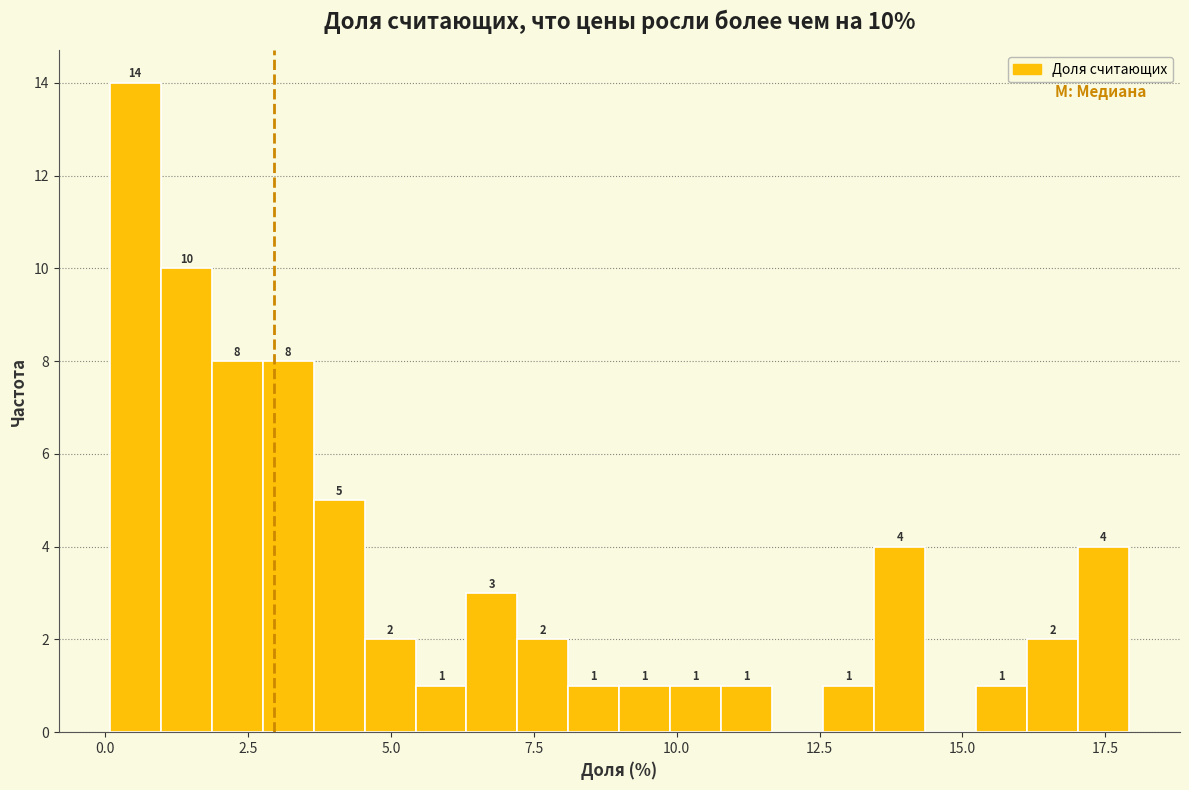

Around what value on the x-axis is the tallest bar? Give the approximate position of its centre, as read against the axis.

0.5